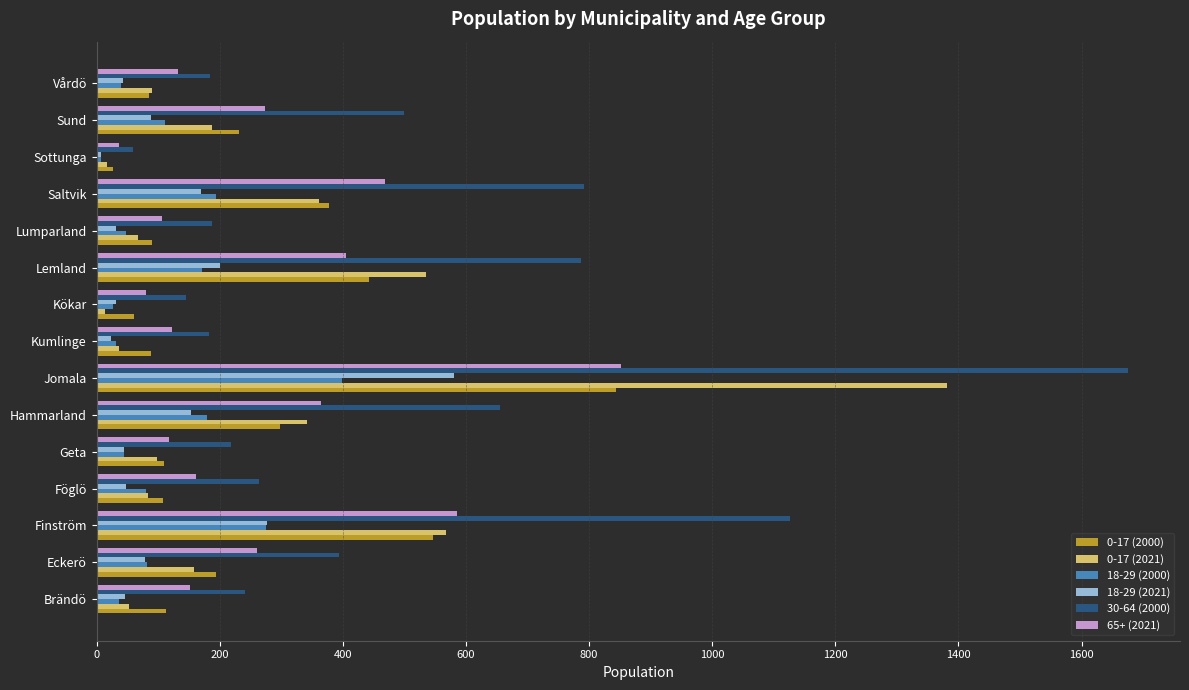

Which category has the highest value in the 18-29 (2000) series?

Jomala